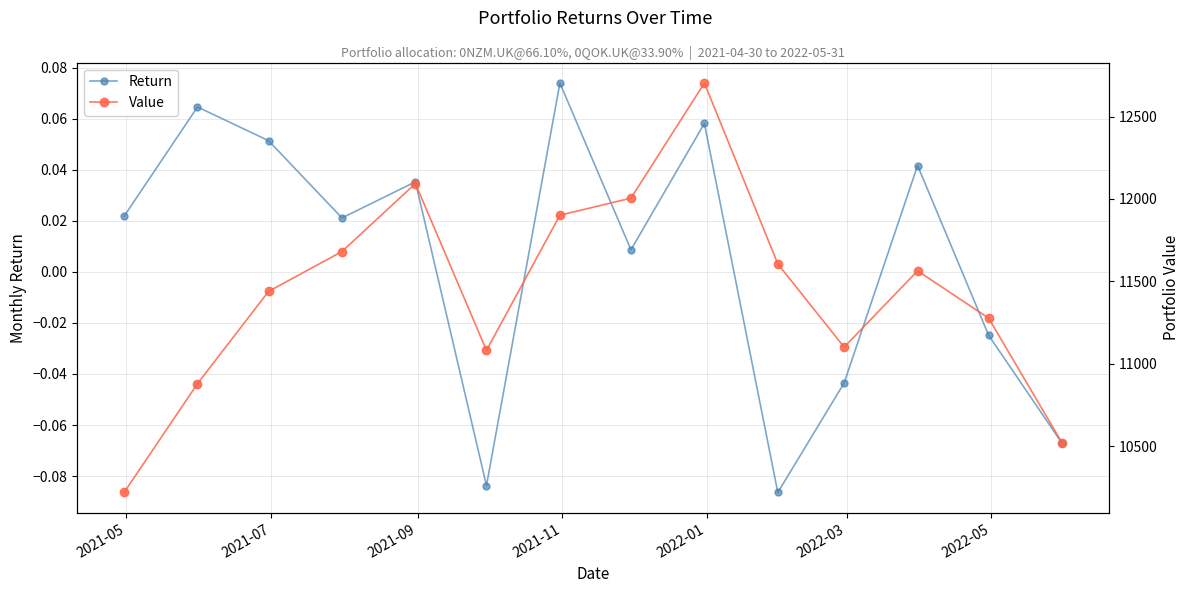

True or false: Return has more than 0 points higher than both neighbors.

True